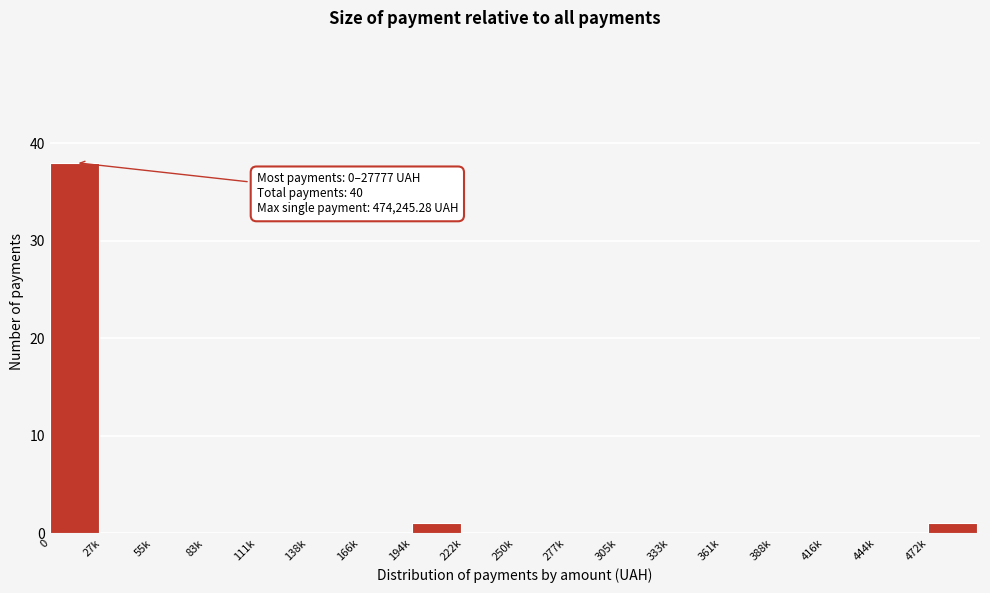

Reading left to right, extract all data points from this chart.

0=38	27k=0	55k=0	83k=0	111k=0	138k=0	166k=0	194k=1	222k=0	250k=0	277k=0	305k=0	333k=0	361k=0	388k=0	416k=0	444k=0	472k=1